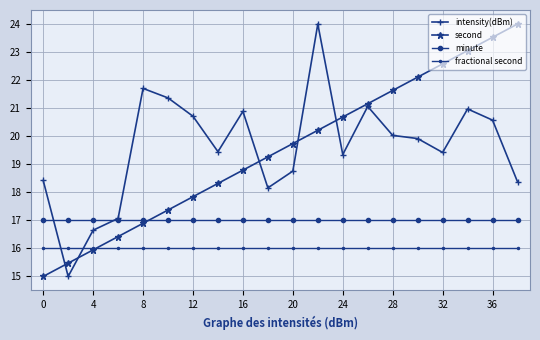

What is the minimum value for fractional second?

16.0